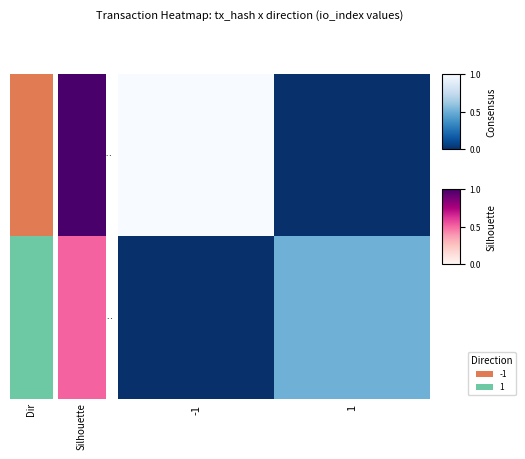

List the series in order of their peak value, lowest first.

c20b054f…, f8767741…